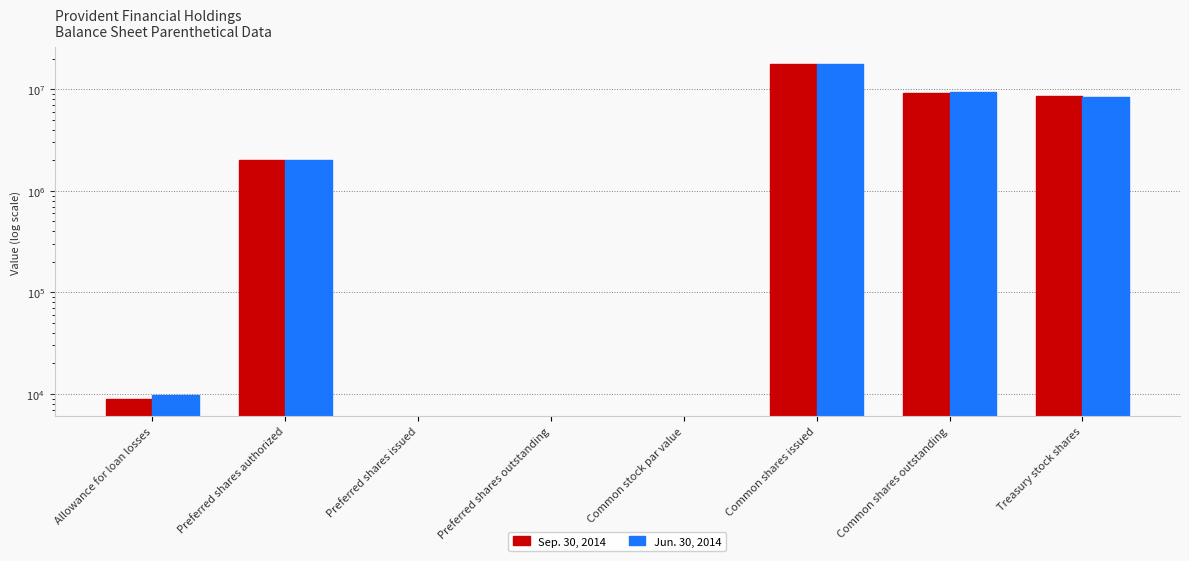

What is the maximum value shown in the chart?

17716365